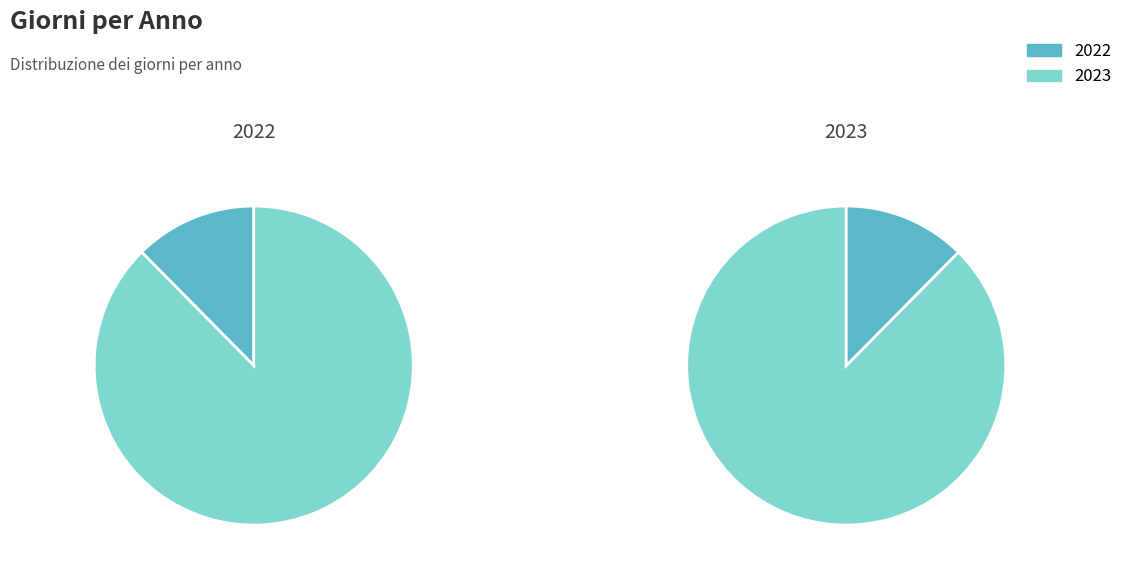

What is the change in value from 2022 to 2023?

+103